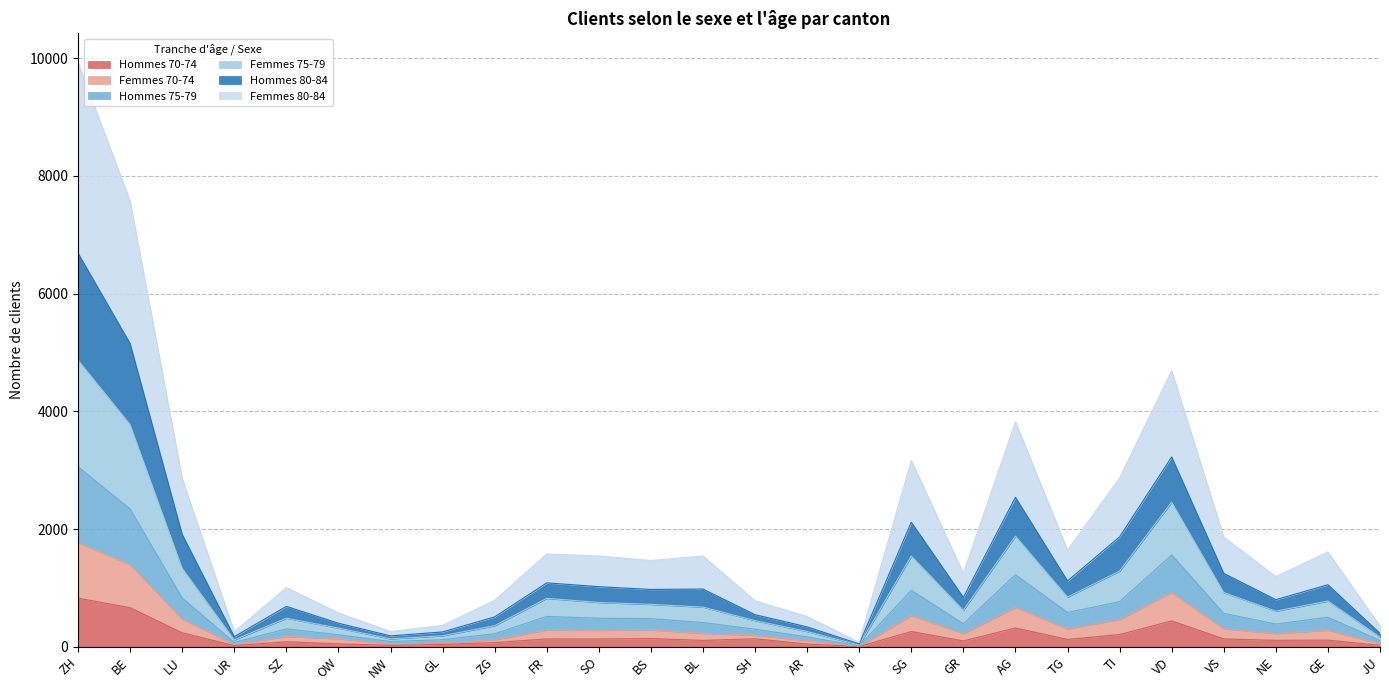

What is the label of the 6th point from the left?

OW